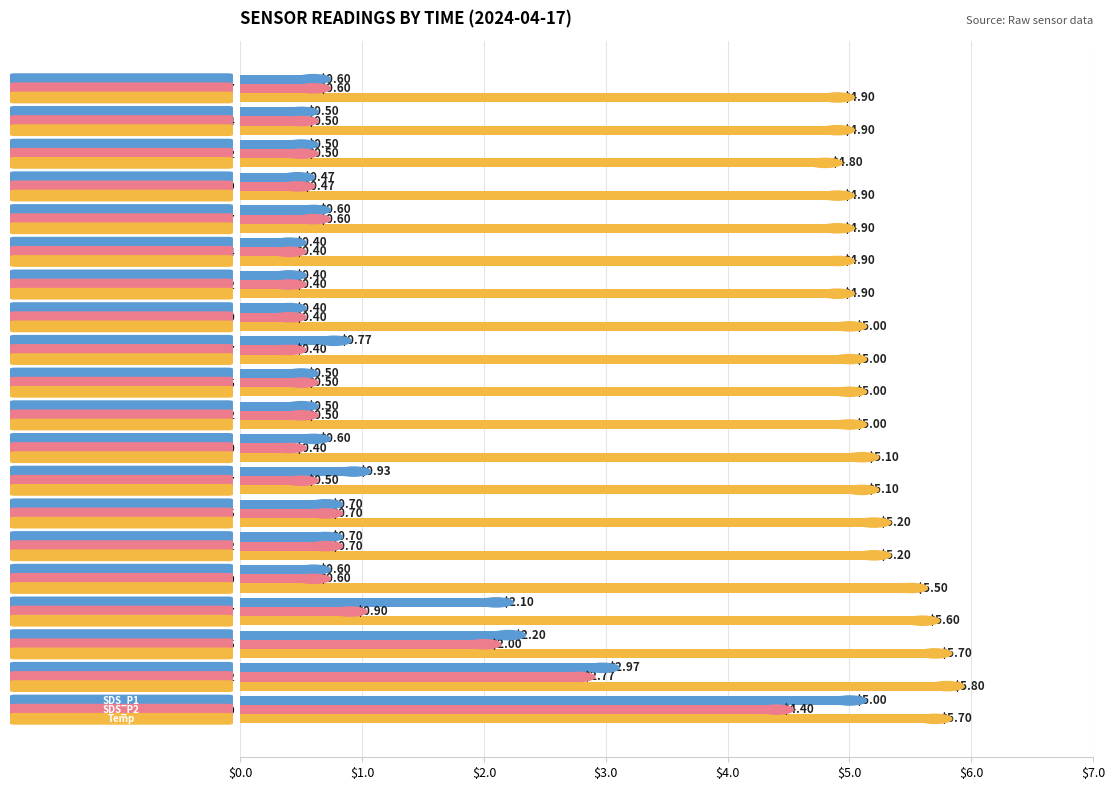

What is the total value across all series at 00:05?

9.9